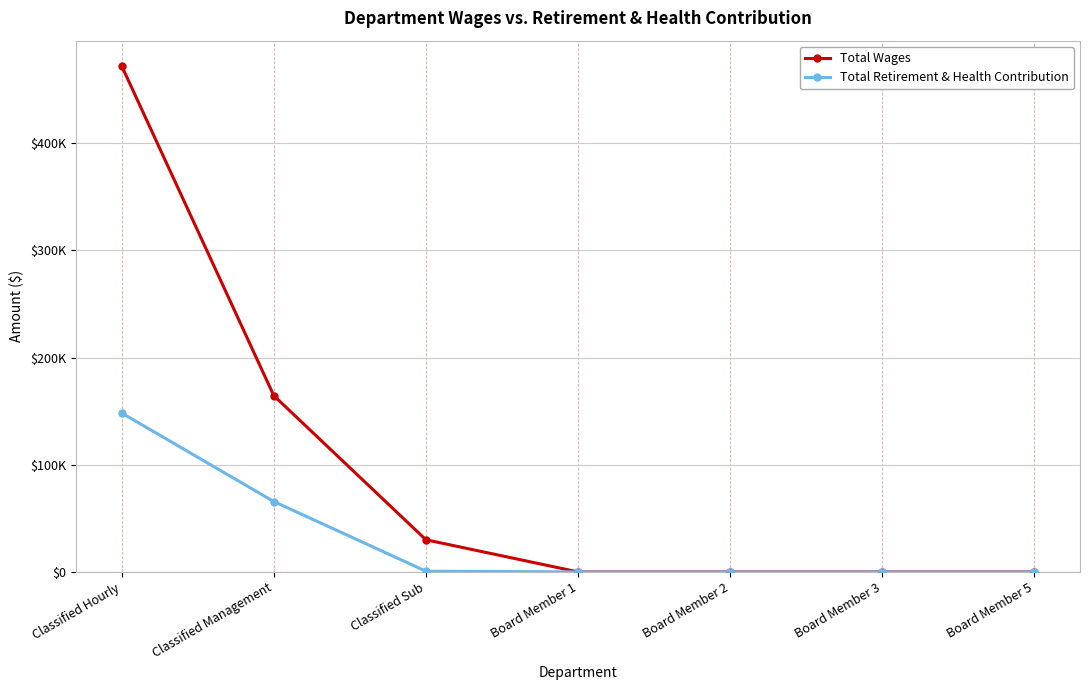

Is the value of Total Retirement & Health Contribution at Classified Hourly greater than the value of Total Wages at Board Member 3?

Yes